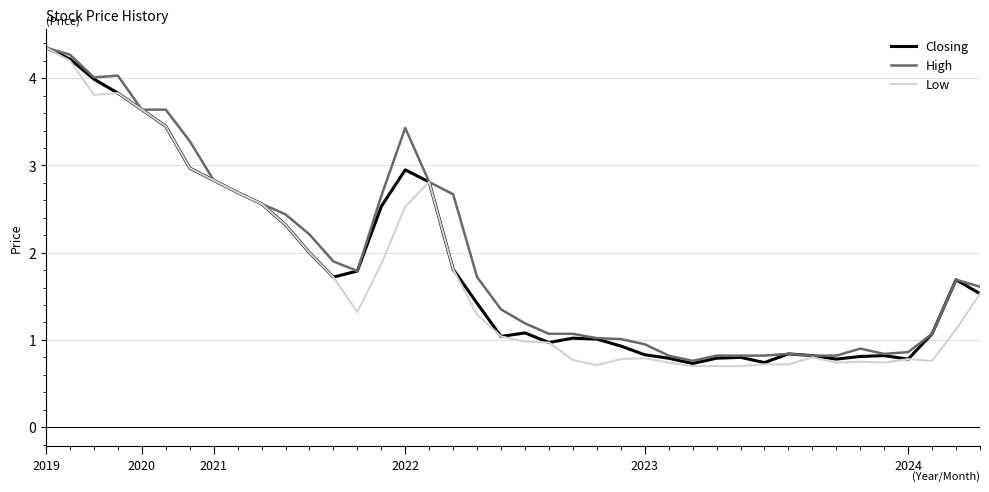

What is the minimum value shown in the chart?

0.7